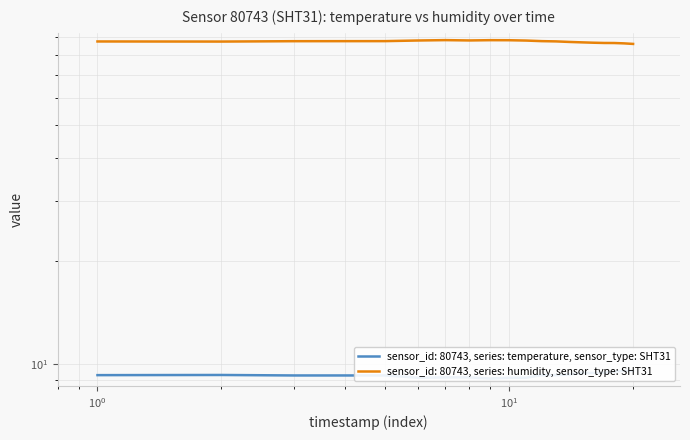

True or false: temperature has a value of 9.3 at 2023-11-21T00:08:13.

True